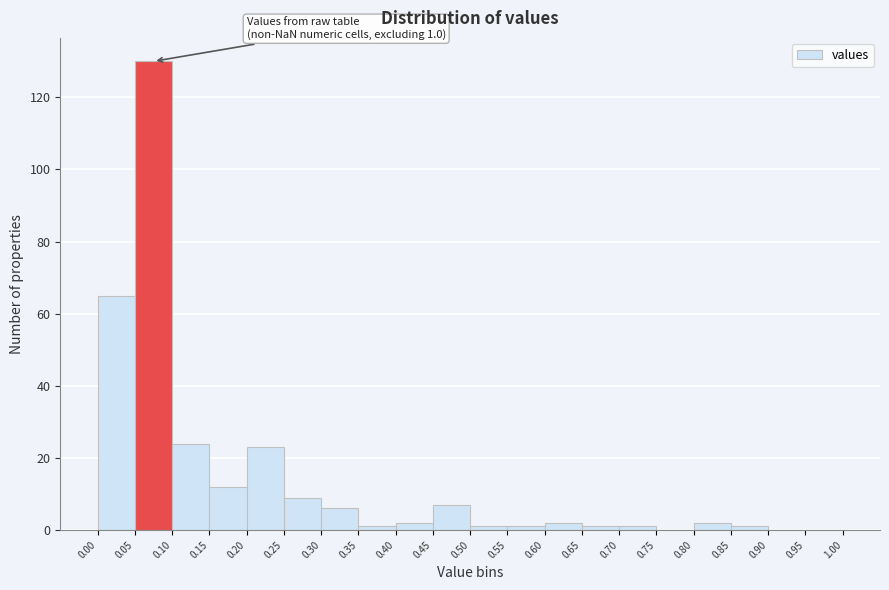

Which range on the x-axis has the tallest bar?

0.05 to 0.10